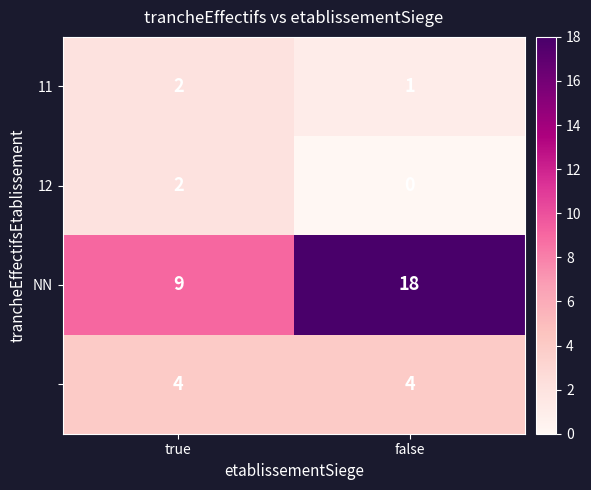

What is the spread (max minus min) of values at true?

7